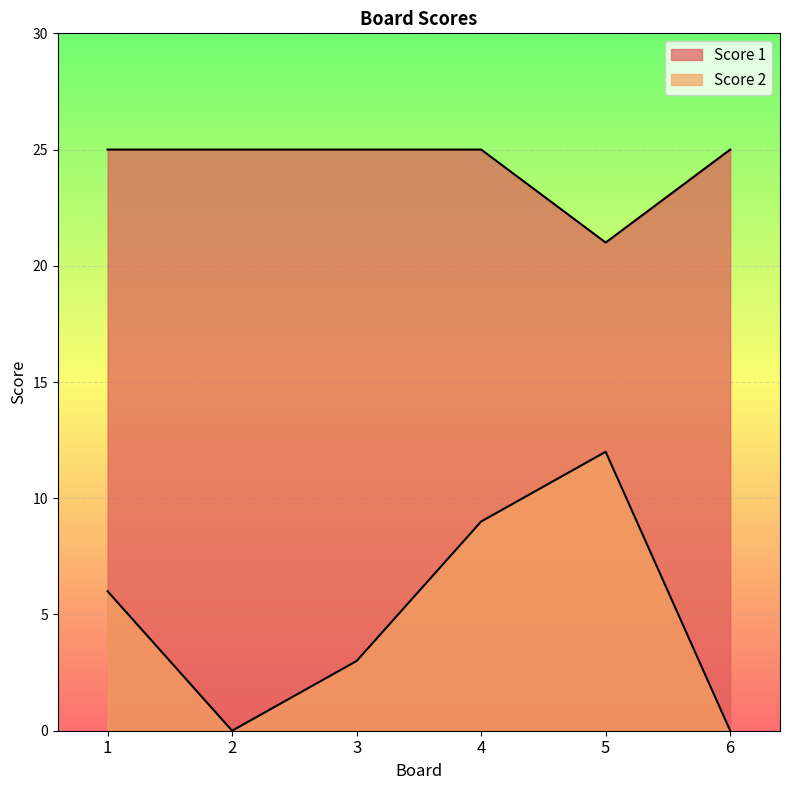

How many values in the Score 2 series are below 6?

3